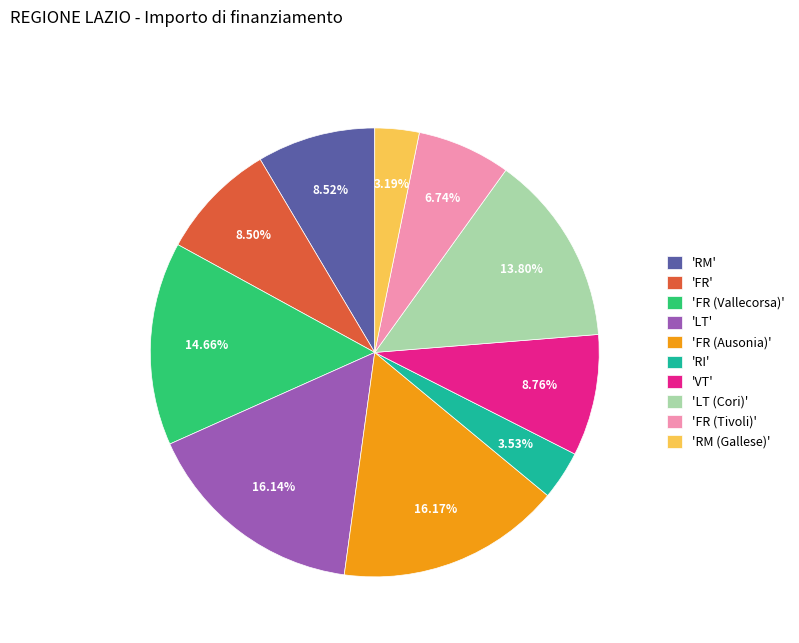

Combined, do 'LT (Cori)' and 'FR (Vallecorsa)' account for over 50%?

No